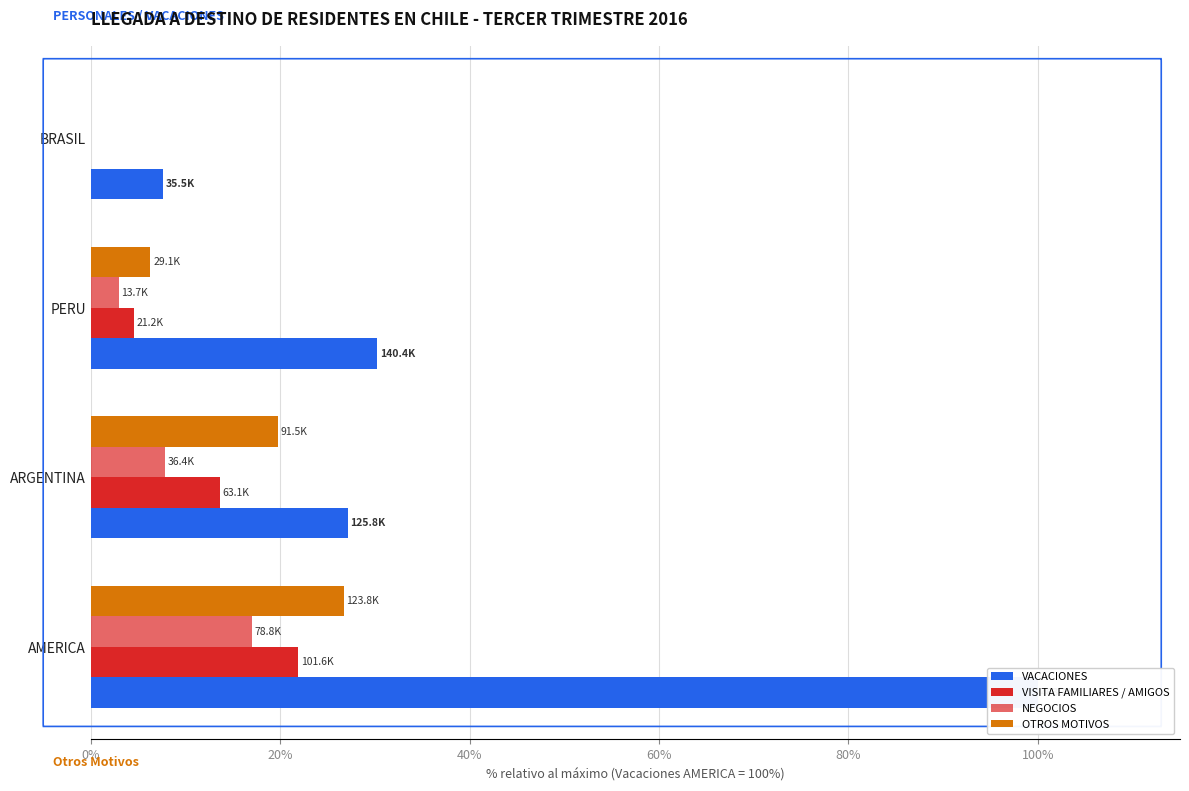

The VACACIONES series shows 30.3 at PERU. True or false?

True